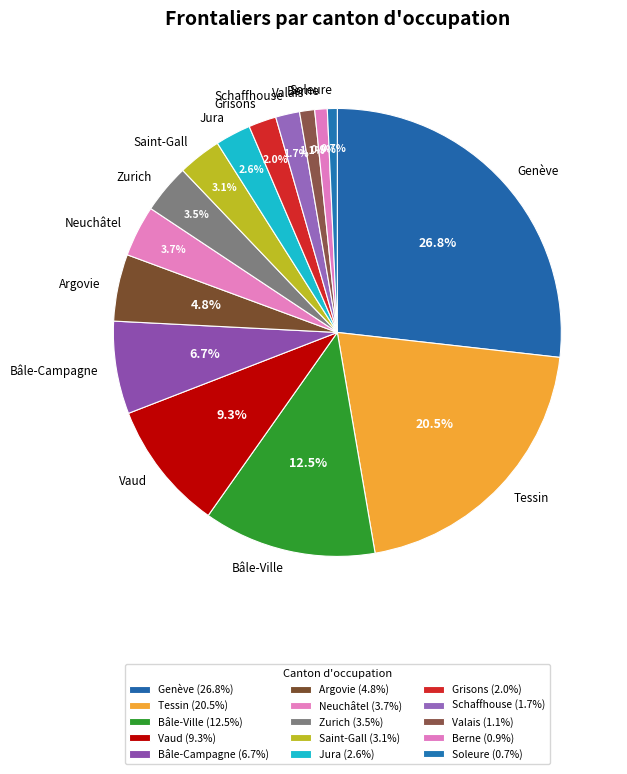

Is Neuchâtel the majority of the pie?

No